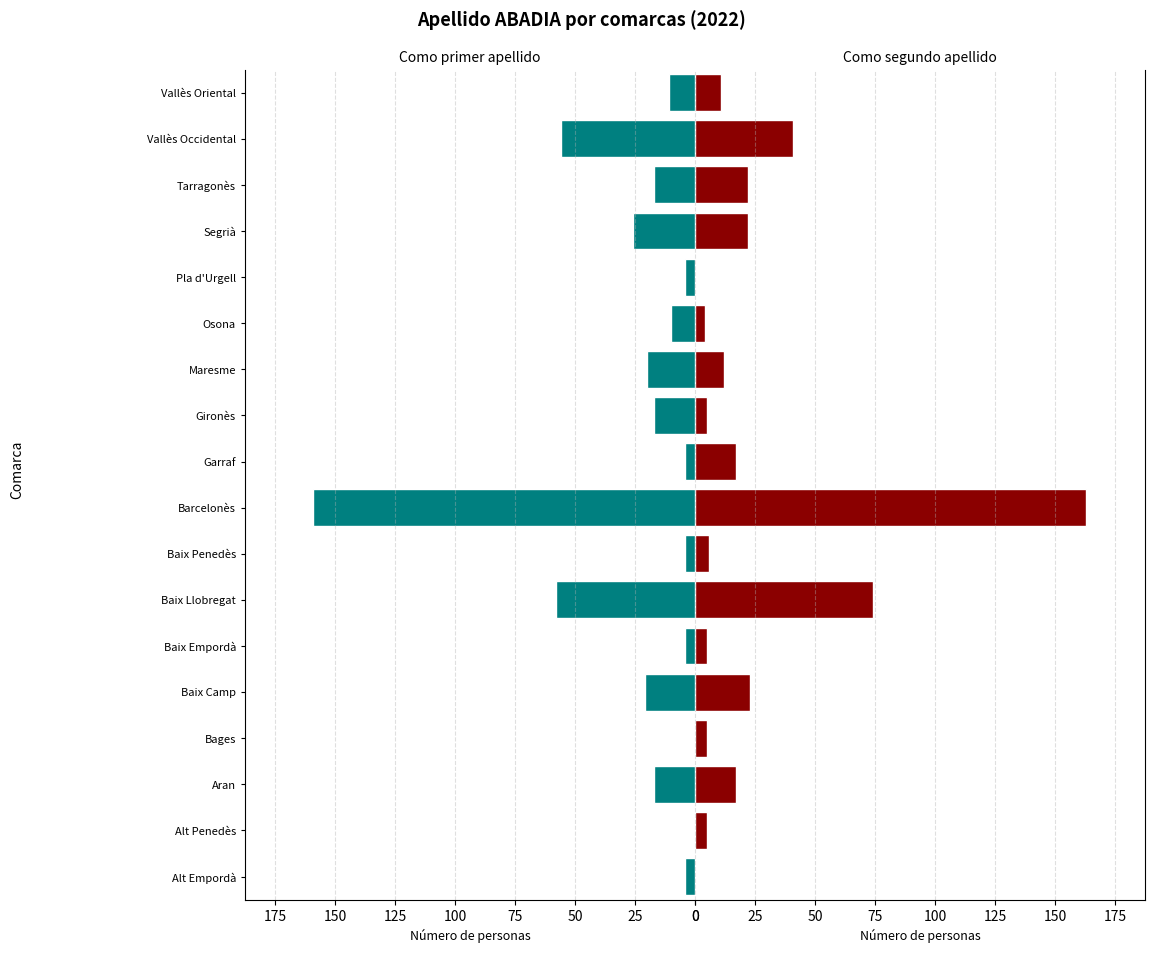

At how many categories does at least one series exceed -148?

18